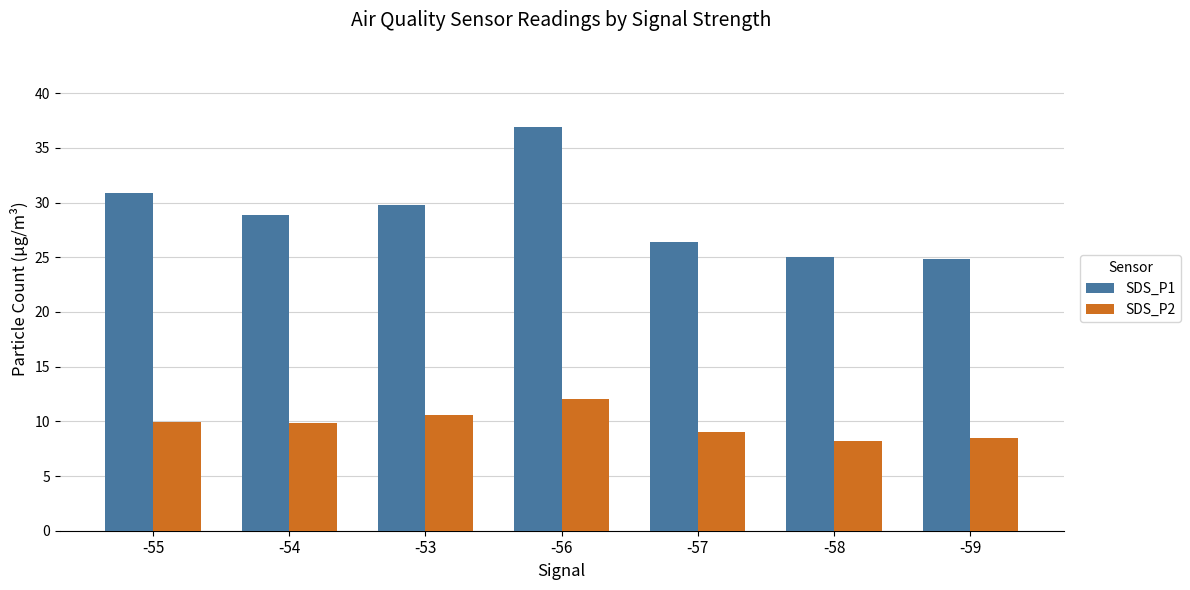

At which category is the sum across all series the highest?

-56